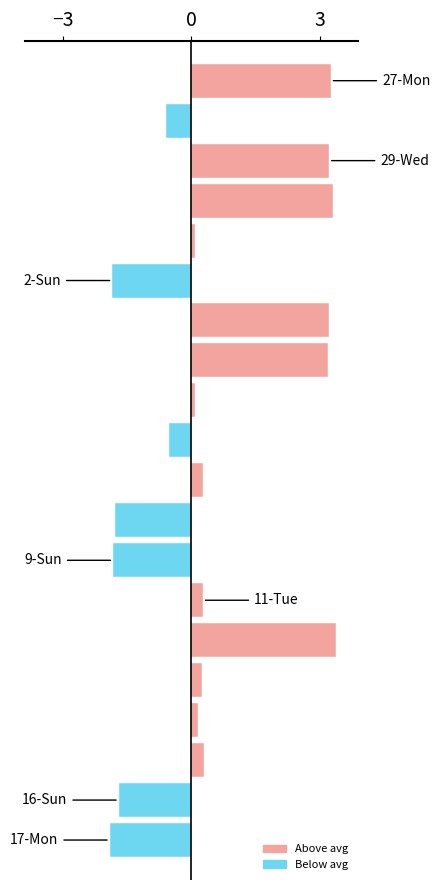

What is the difference between the second highest and minimum values?

5.2